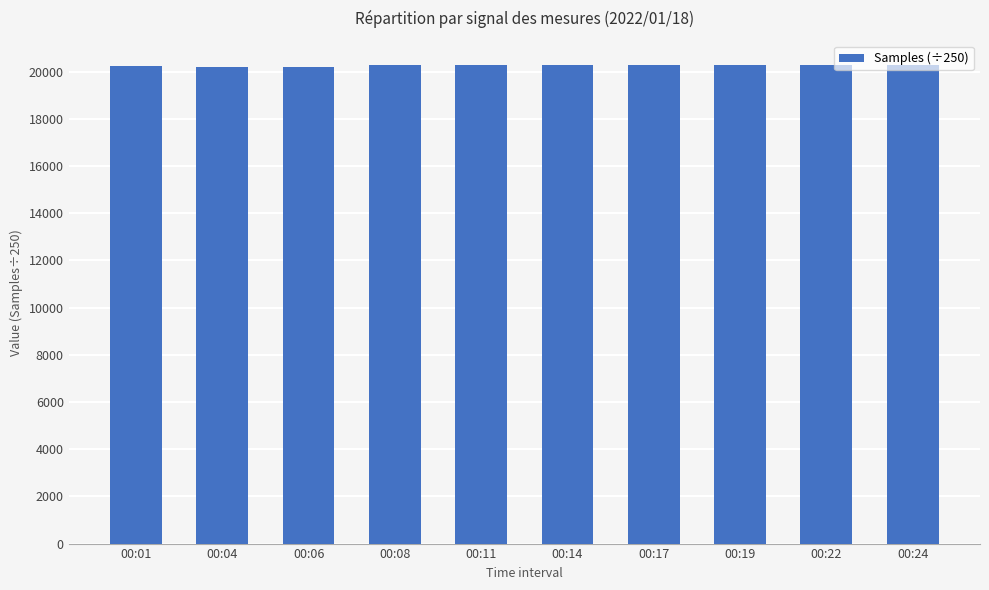

What is the smallest value displayed?

20196.8